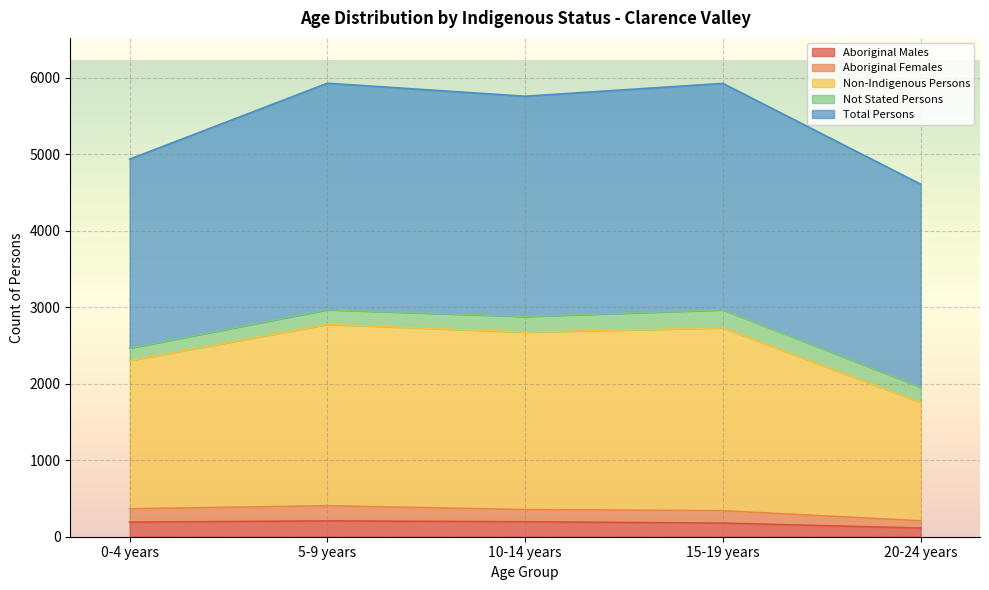

What position from the right is 20-24 years?

1